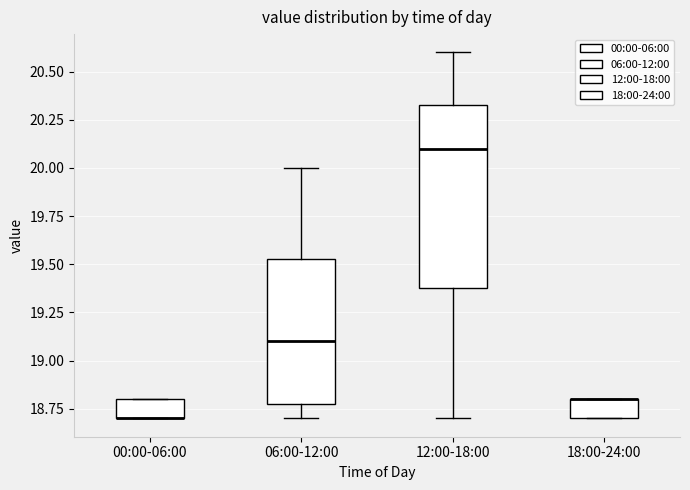

Reading left to right, read every box against the y-axis: the position of its median line, the range the box covers, and the ends of its whiskers. The values are not printed on the chart, so give them approximately, as read against the axis.

00:00-06:00: median 18.70 (drawn on the box's lower edge), box 18.70 to 18.80, whiskers 18.70 to 18.80
06:00-12:00: median 19.10, box 18.80 to 19.55, whiskers 18.70 to 20.00
12:00-18:00: median 20.10, box 19.40 to 20.35, whiskers 18.70 to 20.60
18:00-24:00: median 18.80 (drawn on the box's upper edge), box 18.70 to 18.80, whiskers 18.70 to 18.80